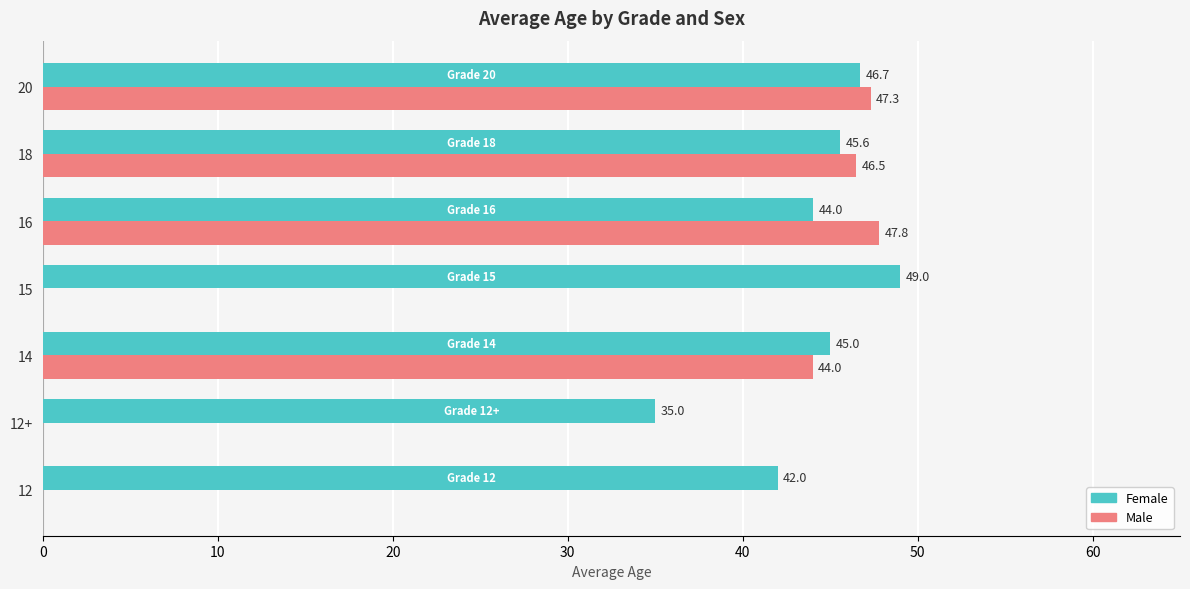

The Male series shows 44.0 at 14. True or false?

True